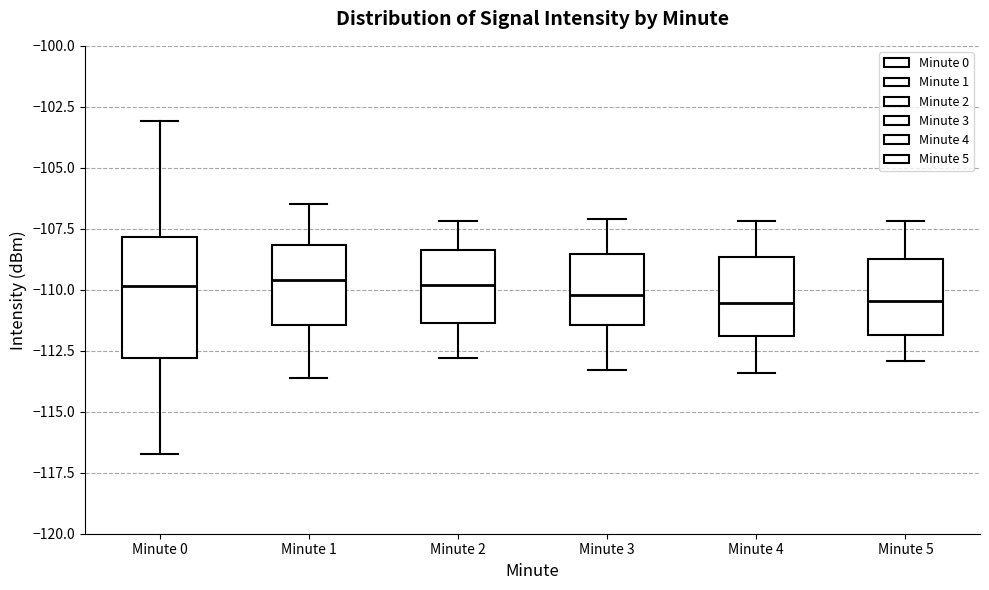

Comparing the boxes themselves (not the whiskers), which one is the tallest?

Minute 0